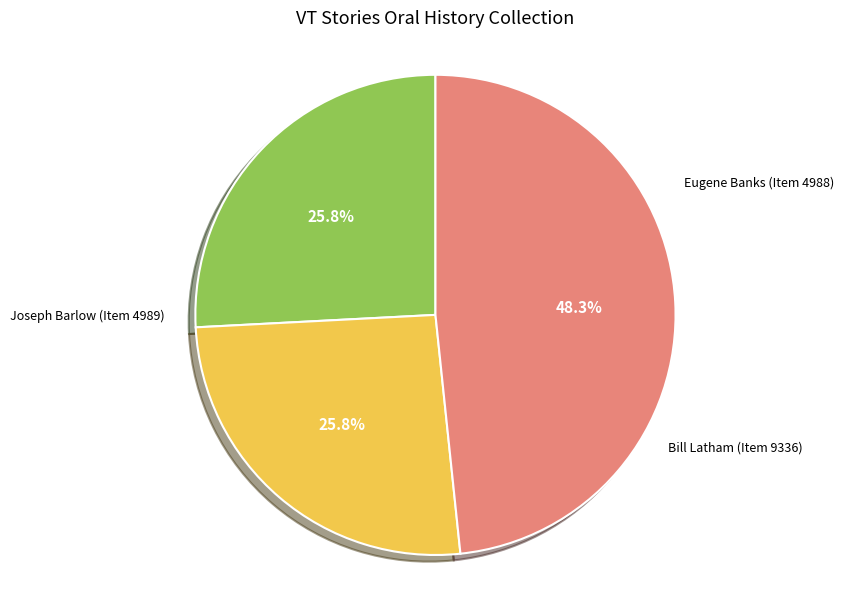

Is there any slice that represents more than half of the pie?

No